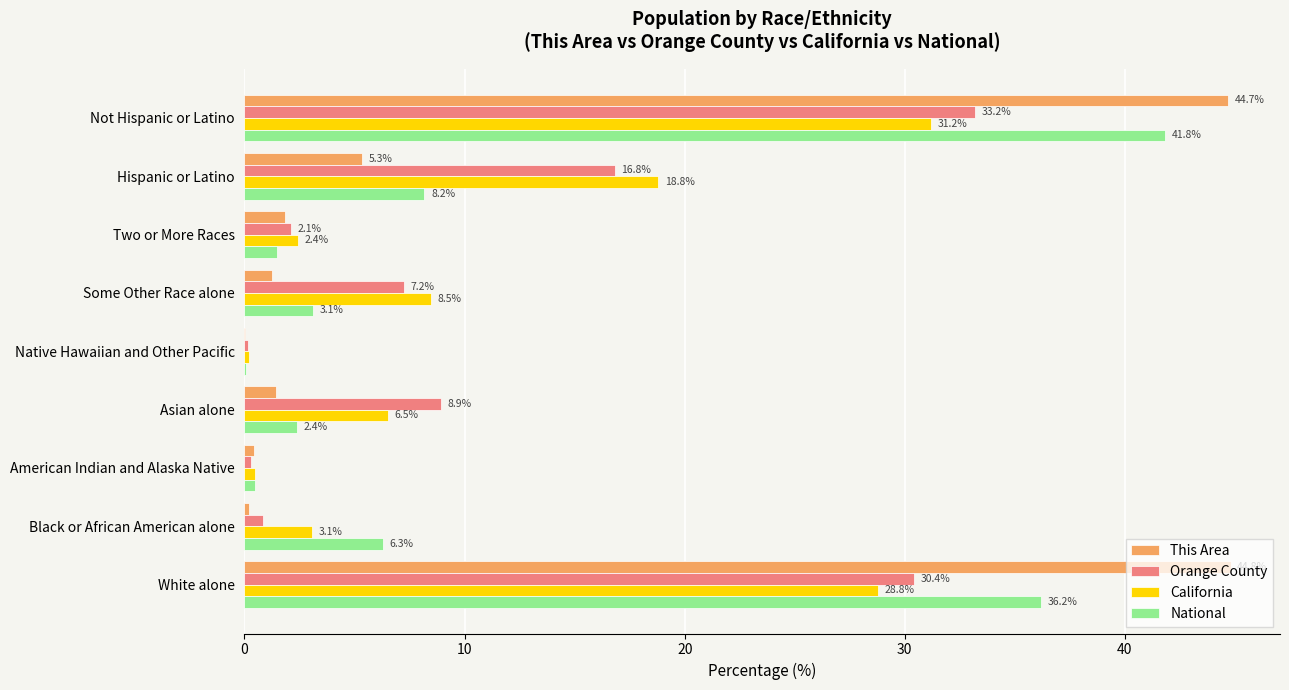

Between Native Hawaiian and Other Pacific and Some Other Race alone, which series saw the biggest shift?

California